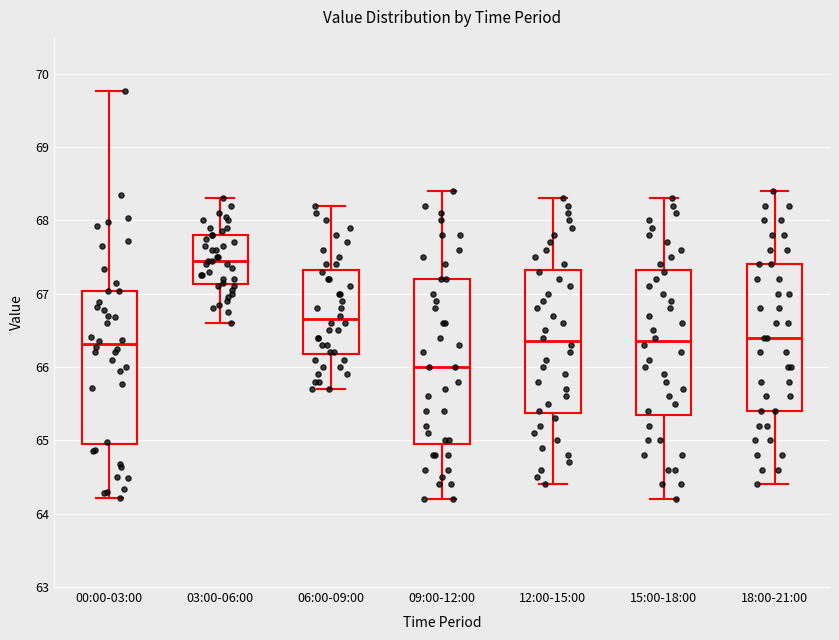

Comparing the boxes themselves (not the whiskers), which one is the tallest?

09:00-12:00